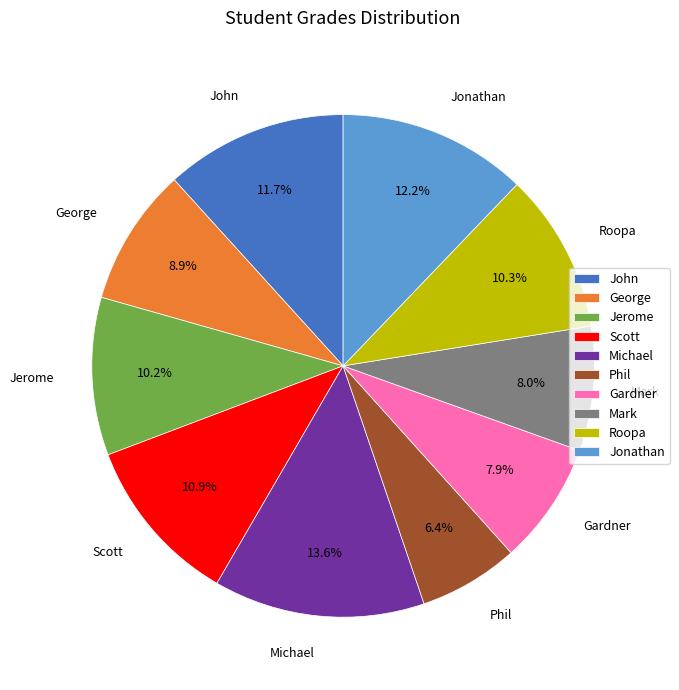

Do Scott and Phil together represent more than half of the pie?

No